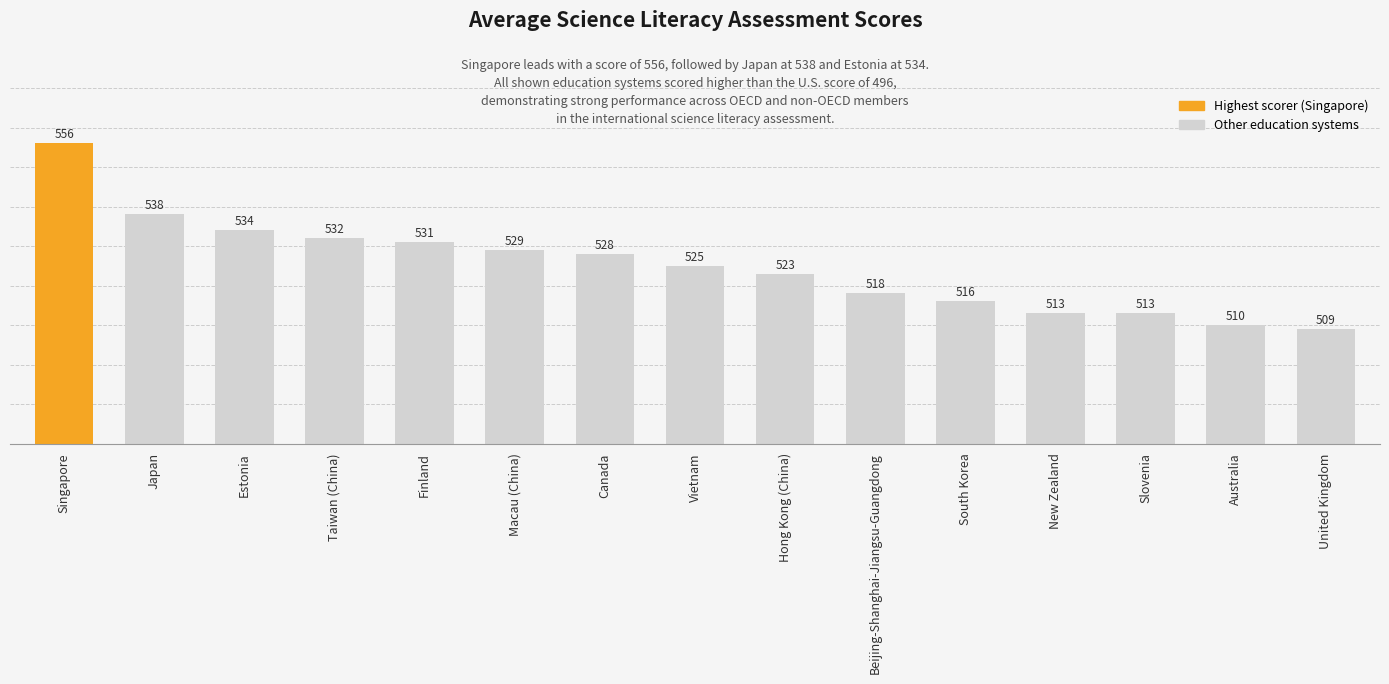

Are the bars grouped side by side (vs. stacked)?

No